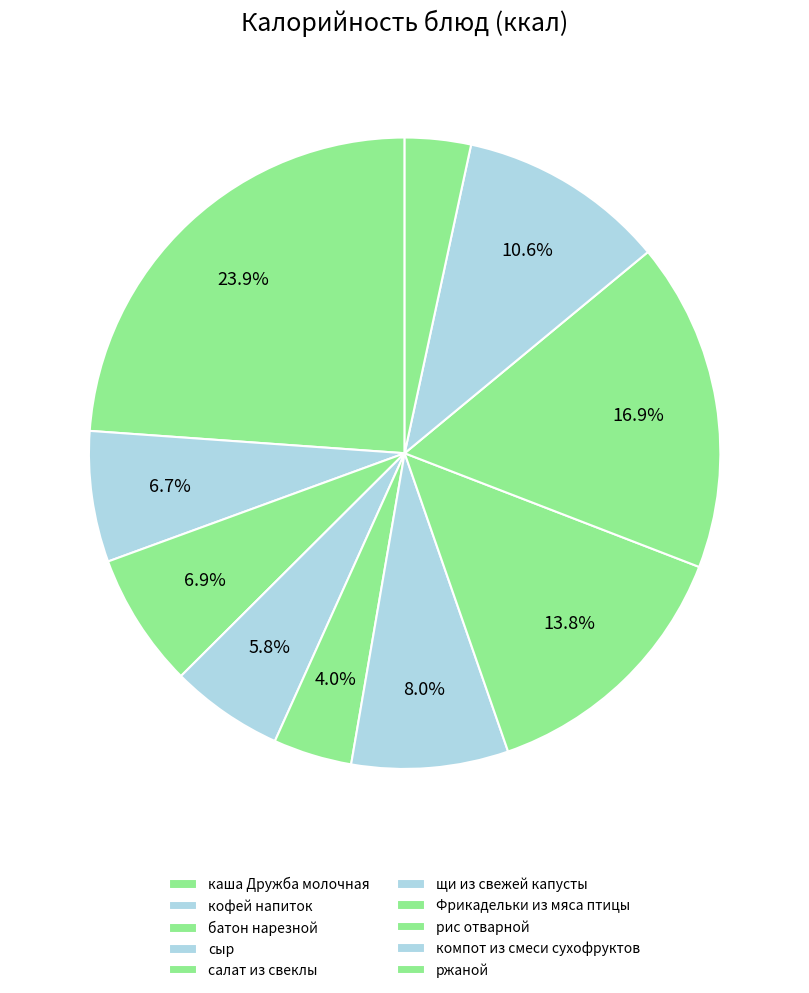

The каша Дружба молочная slice represents 11% of the pie. True or false?

False